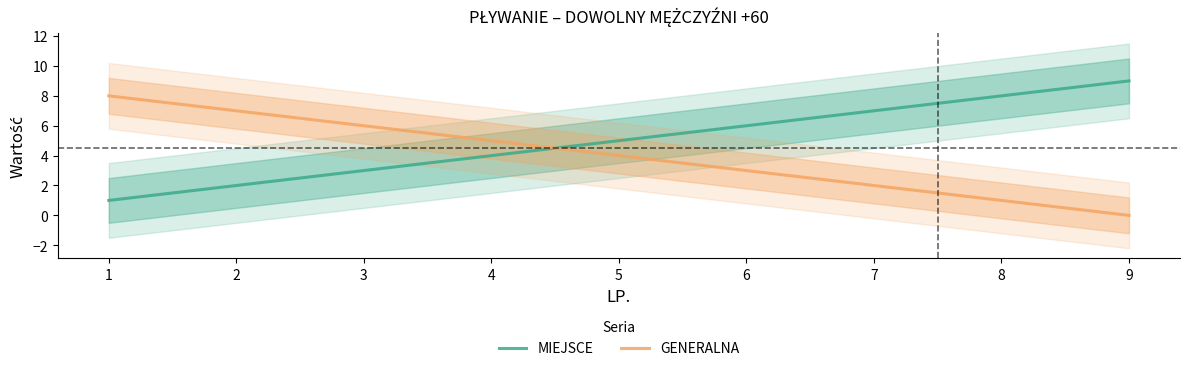

Is the value of GENERALNA at 4 greater than the value of MIEJSCE at 7?

No